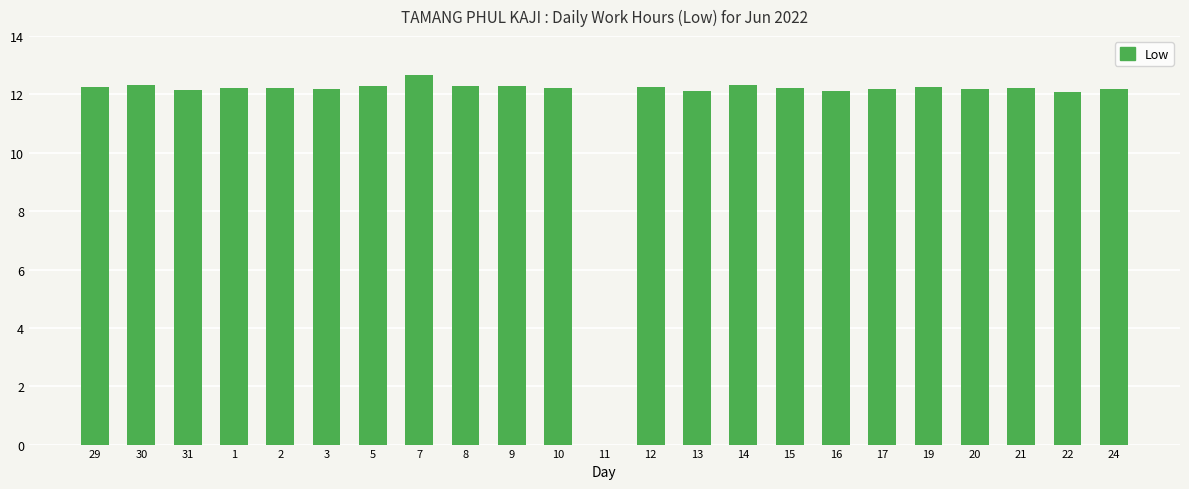

Which has a higher value, 7 or 11?

7